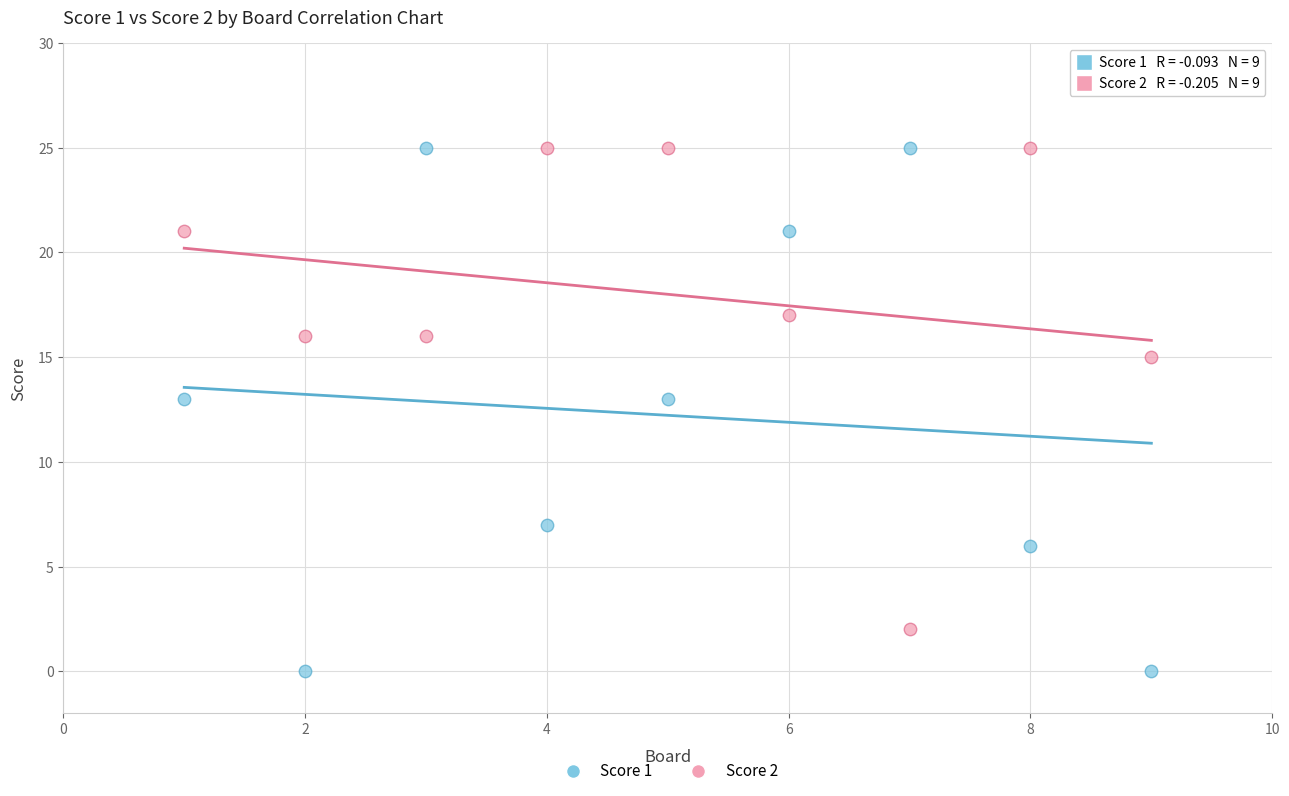

Across all data points, what is the range of Y values (max minus min)?

25